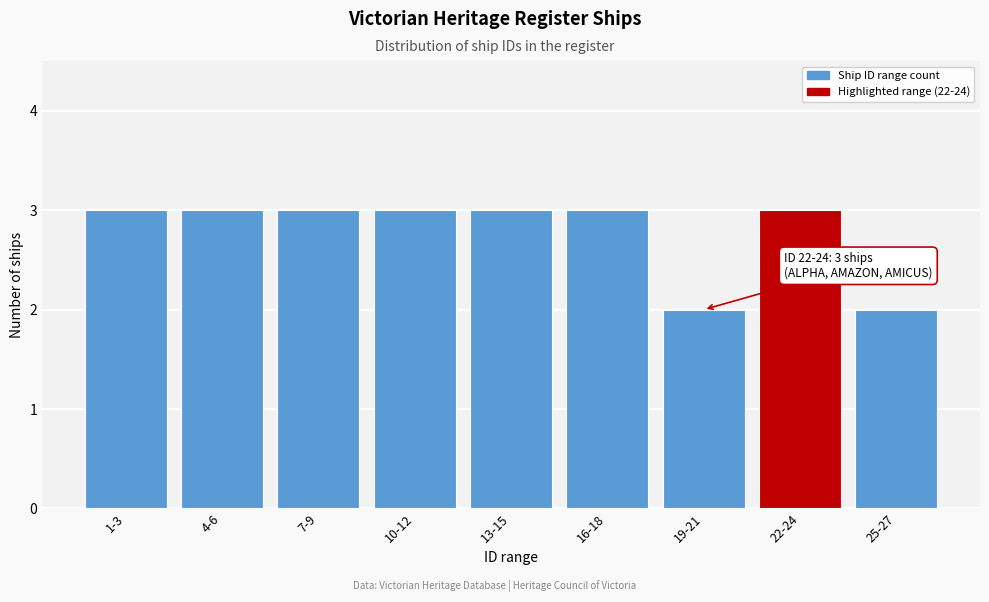

Reading left to right, what are all the values shown in this chart?

3	3	3	3	3	3	2	3	2